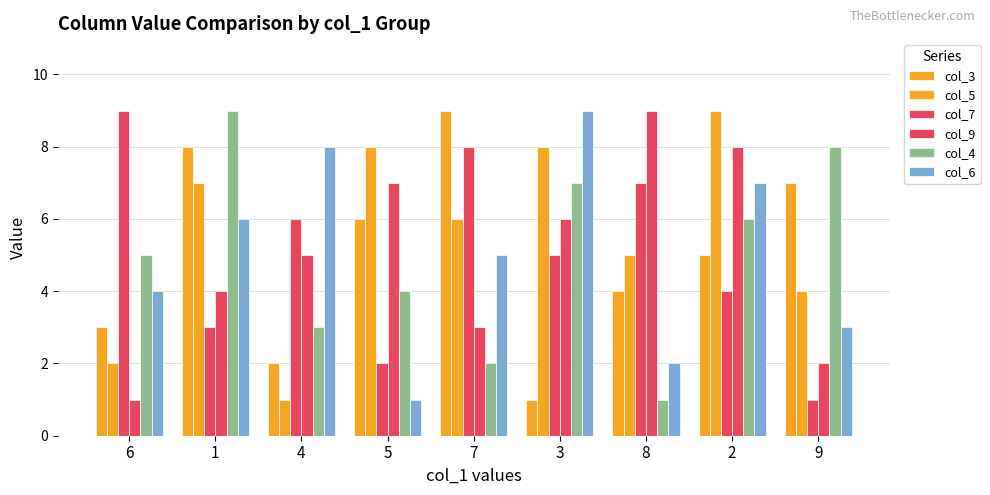

Is the value of col_7 at 3 greater than the value of col_6 at 8?

Yes